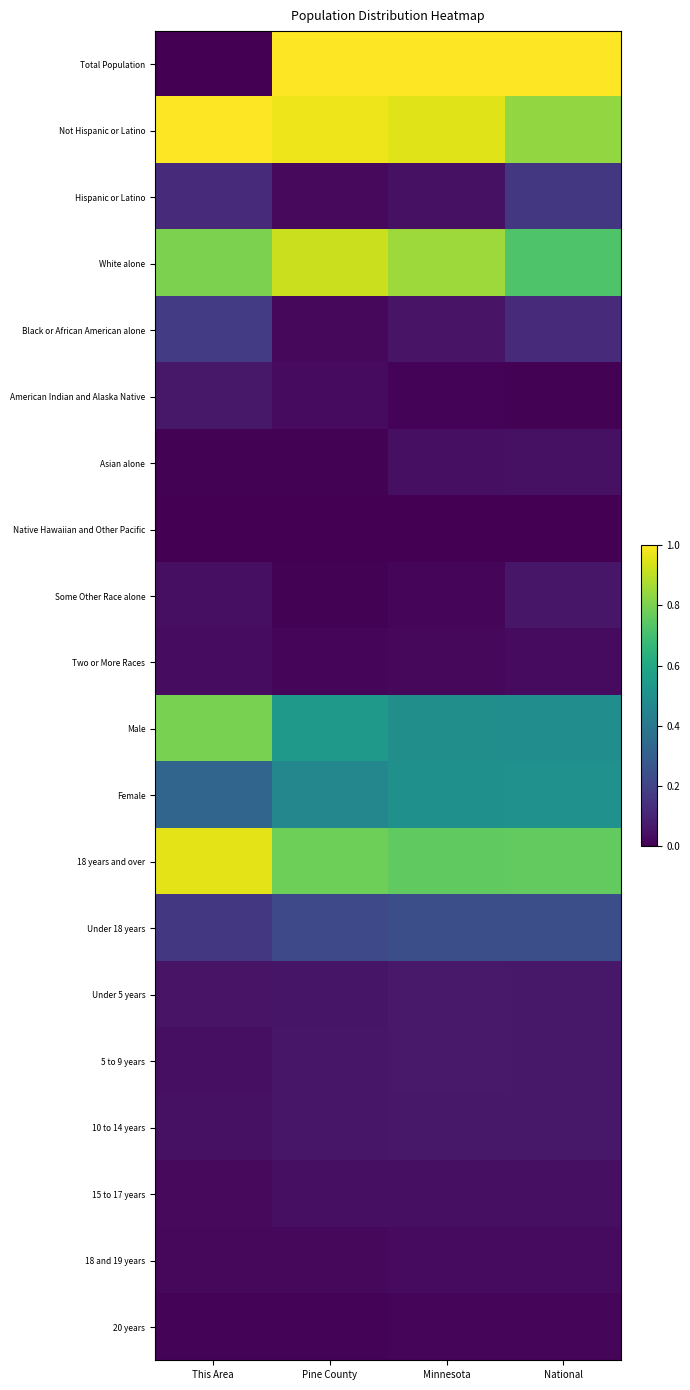

How many series are shown in this chart?

20